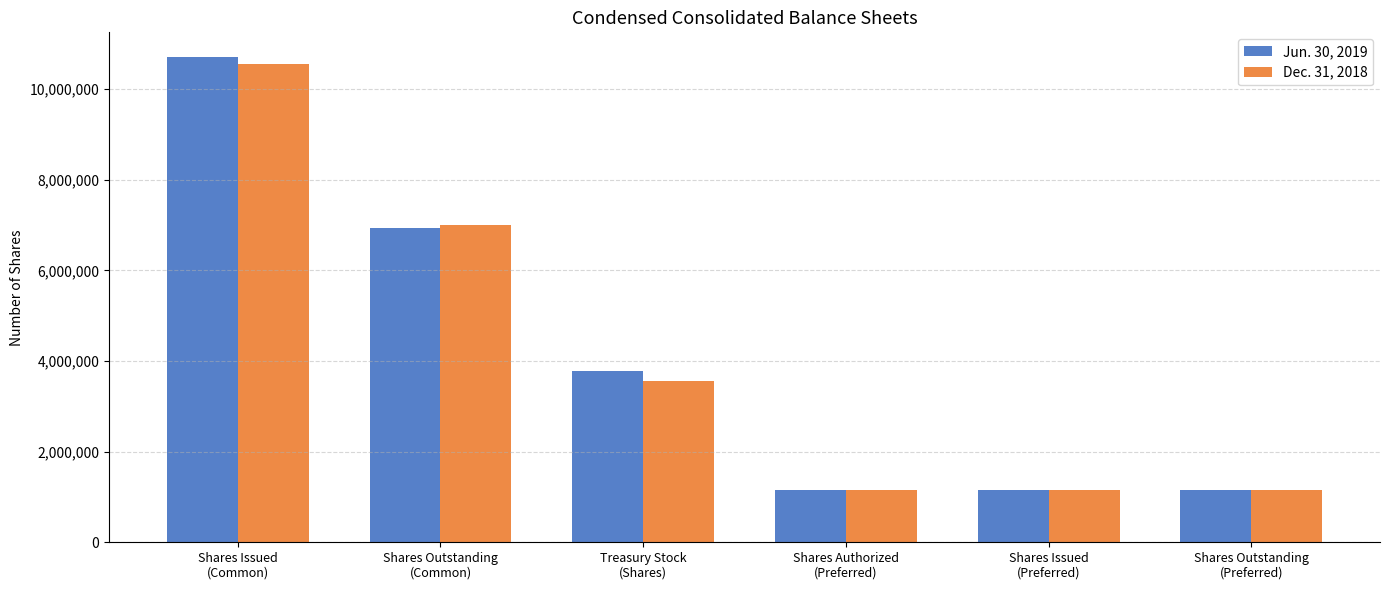

What is the maximum value for Dec. 31, 2018?

10552624